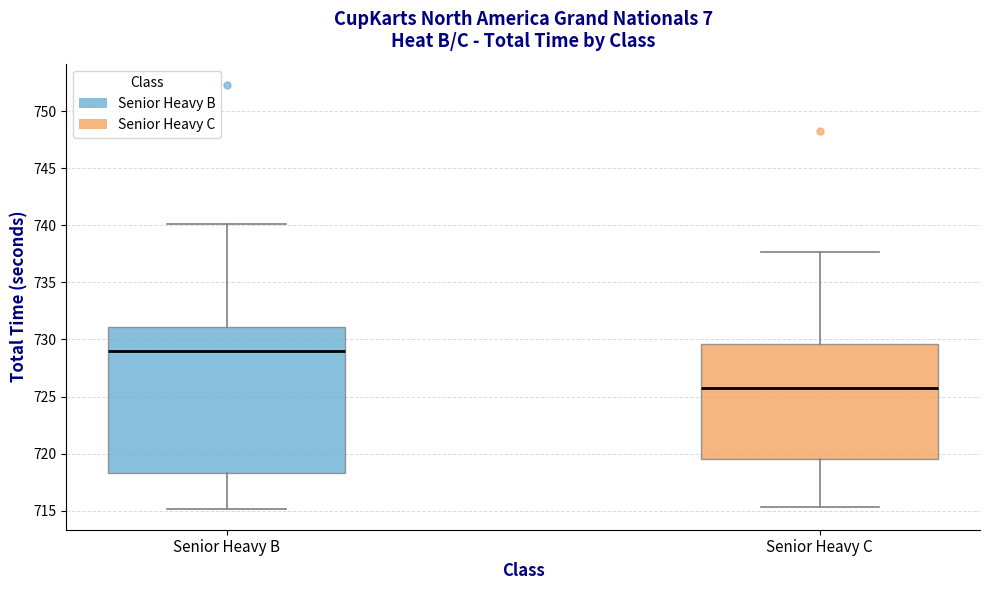

Where does the median line of the box for Senior Heavy C sit on the y-axis? The values are not printed on the chart, so give them approximately, as read against the axis.

726.0